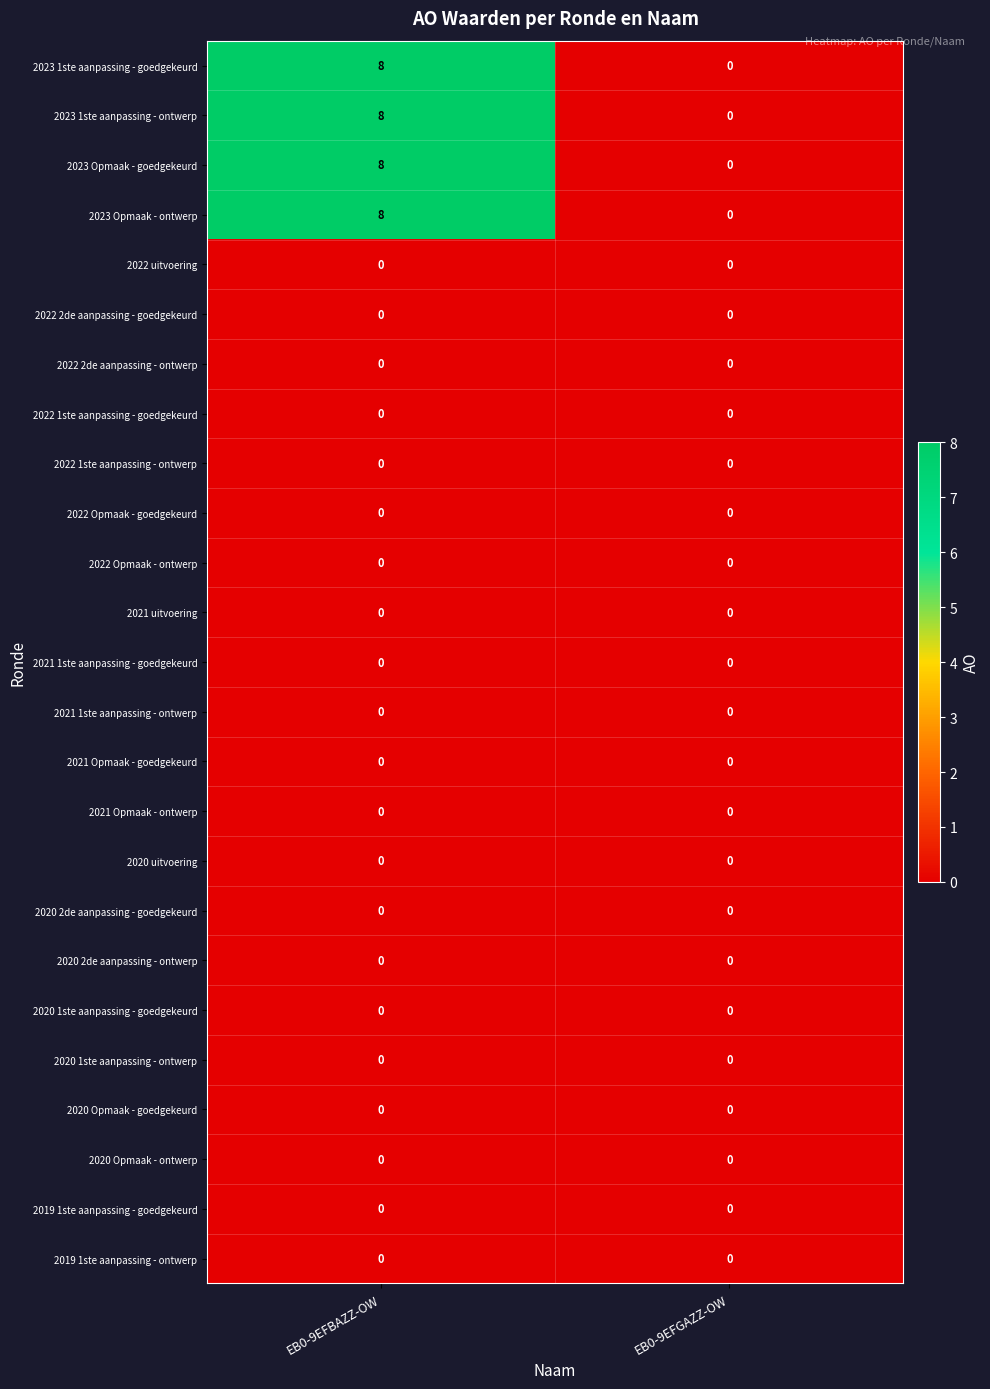

What is the greatest value displayed?

8